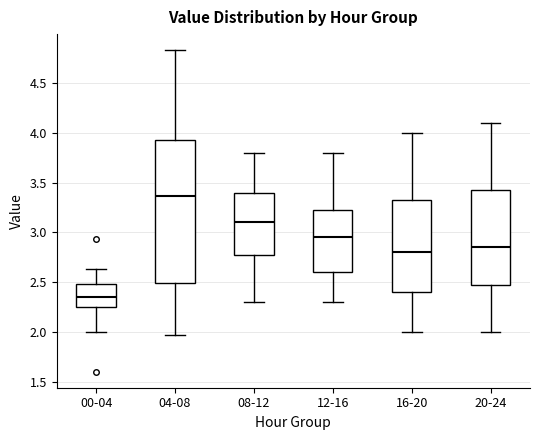

Which box is the tallest, from its lower edge to its upper edge?

04-08